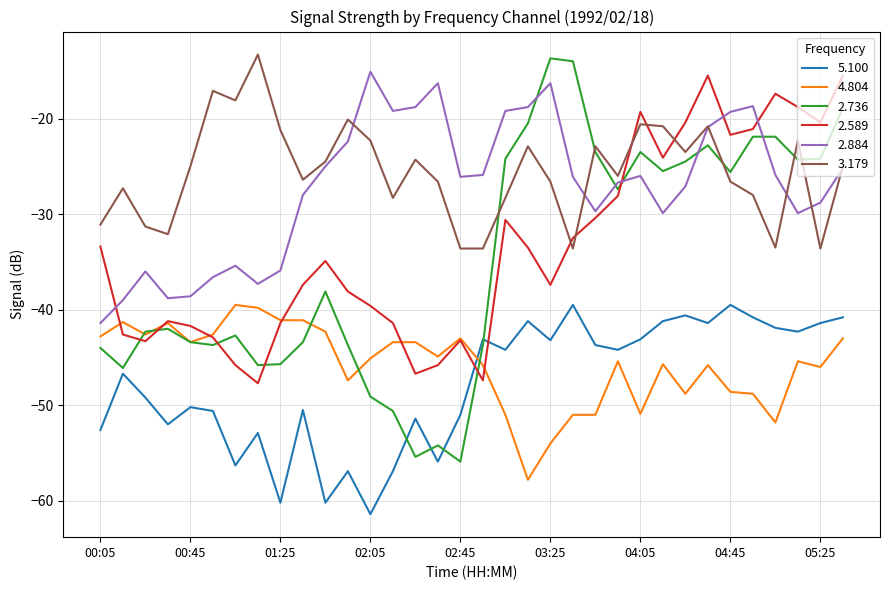

Which series has the widest spread of values?

2.736